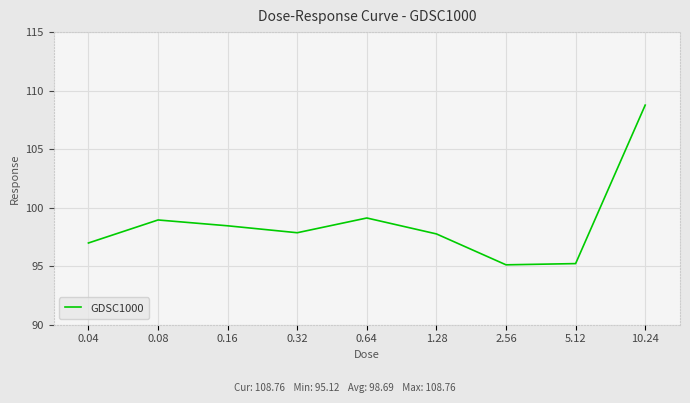

What is the sum of the values at 1.28 and 10.24?

206.5